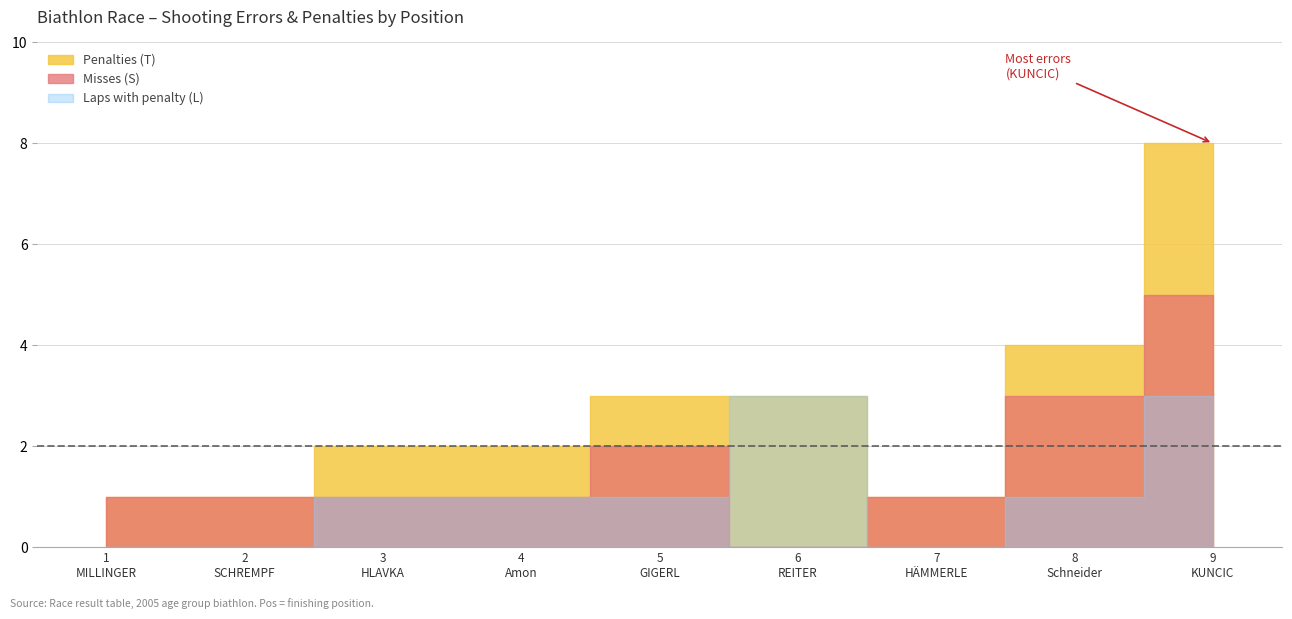

What are all the series names shown in the legend?

Misses (S), Penalties (T), Laps with penalty (L)